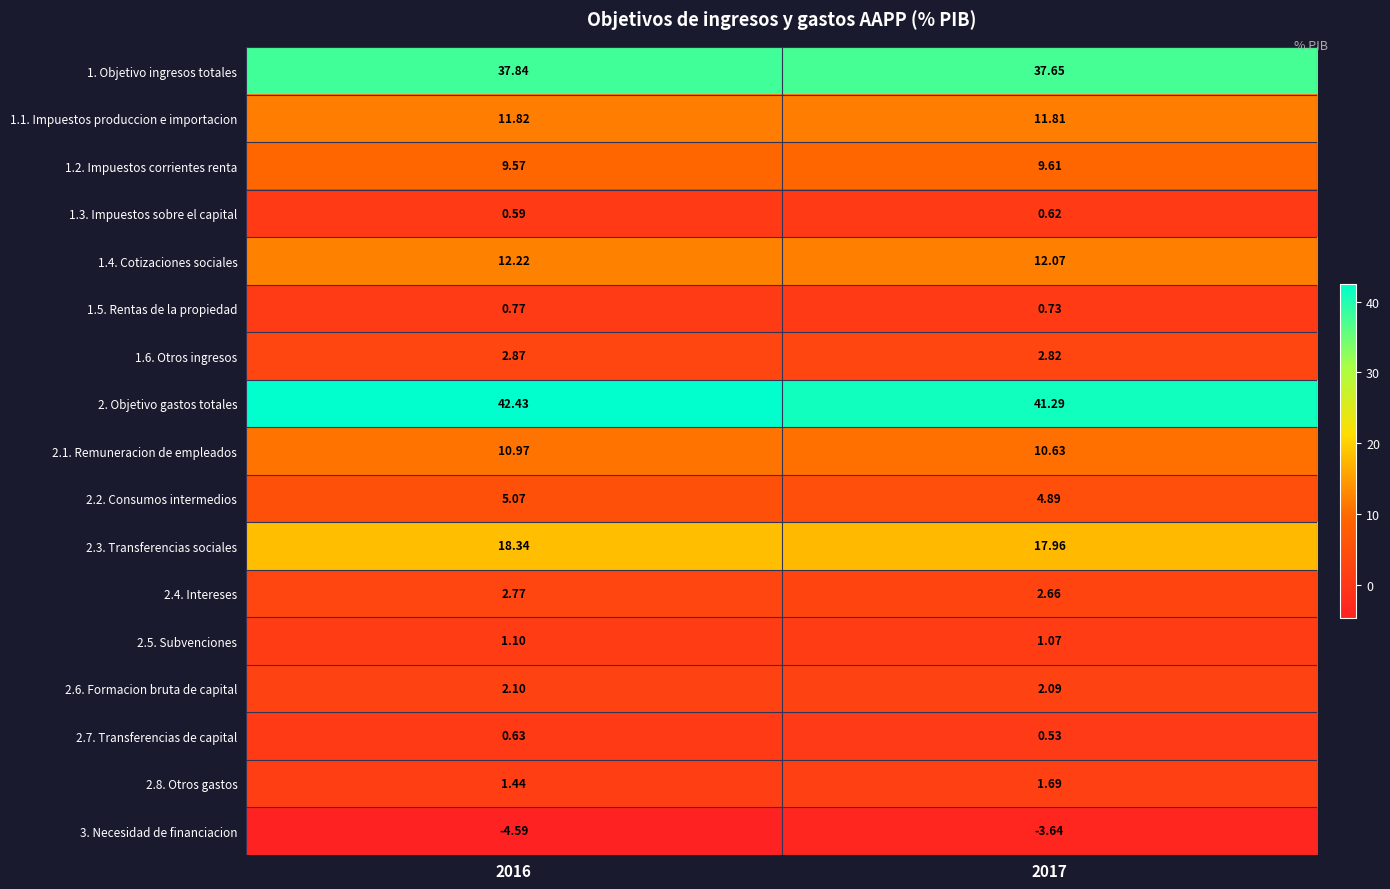

Which category has the lowest value across all series?

2016